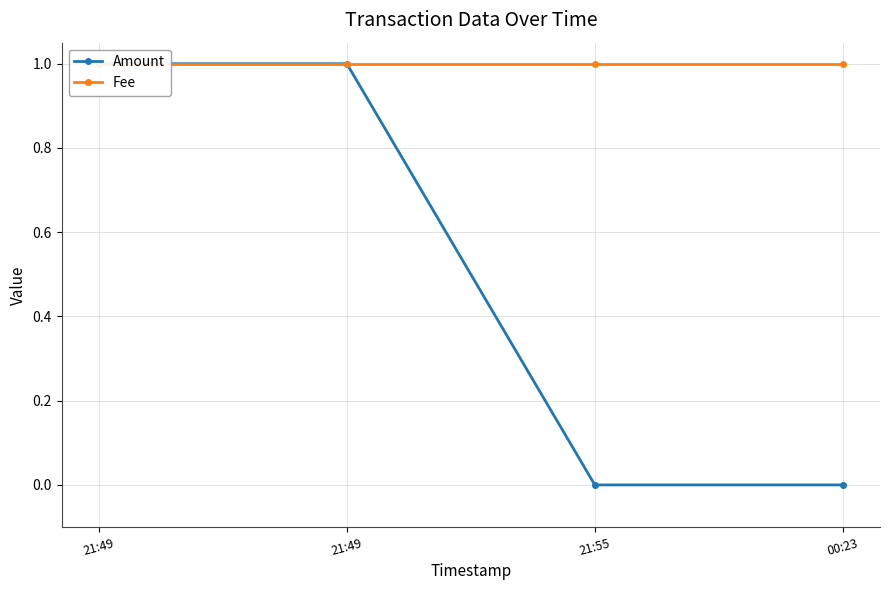

Is this an area chart (filled region under the line)?

No